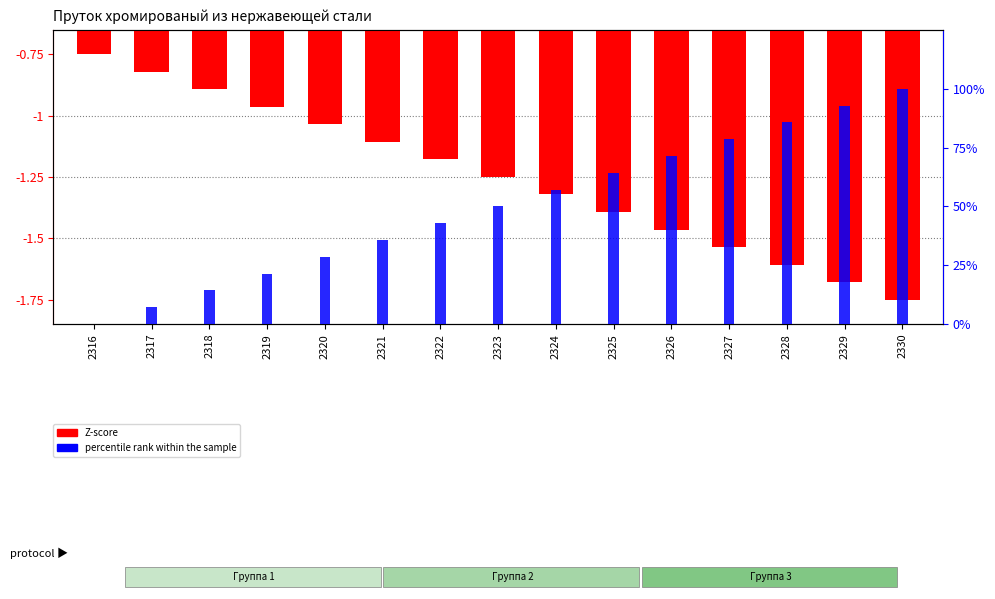

Does the chart contain stacked bars?

No